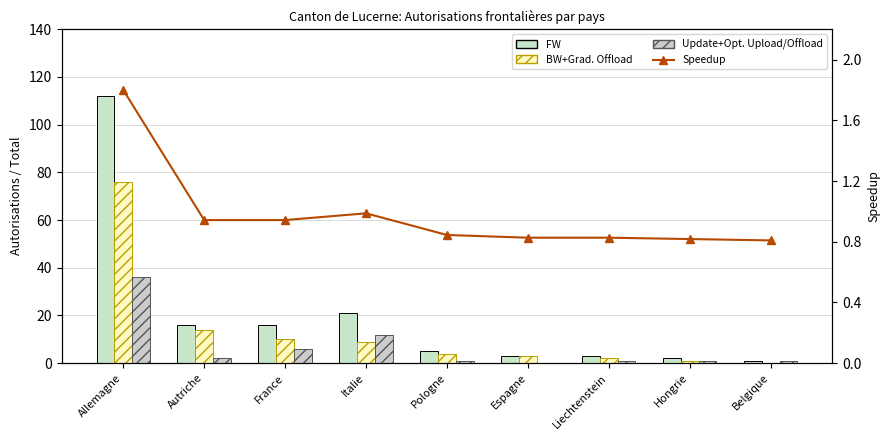

At which label does BW+Grad Offload first exceed 4?

Allemagne